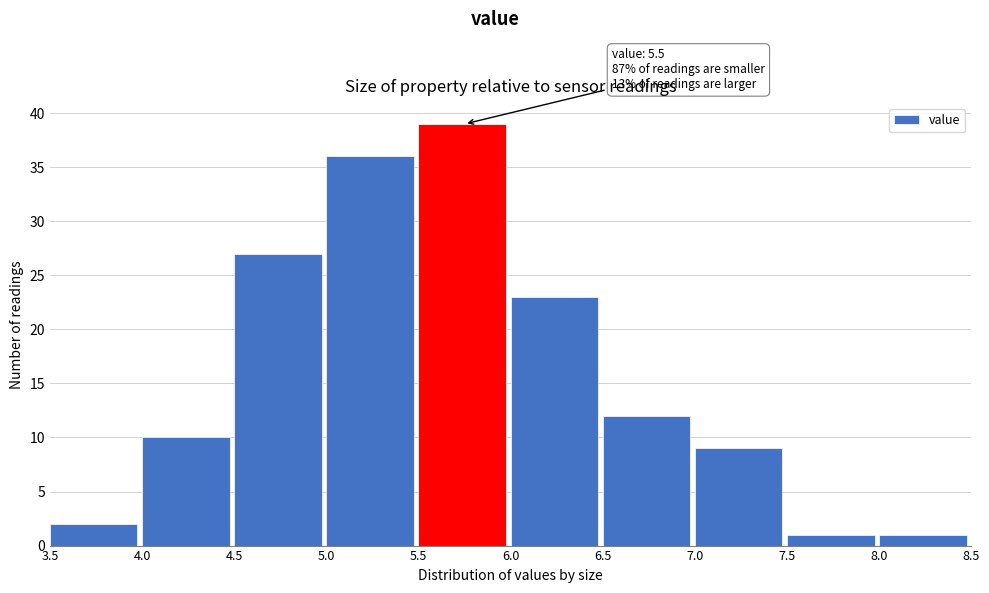

Over which range of the x-axis is the bar tallest?

5.5 to 6.0